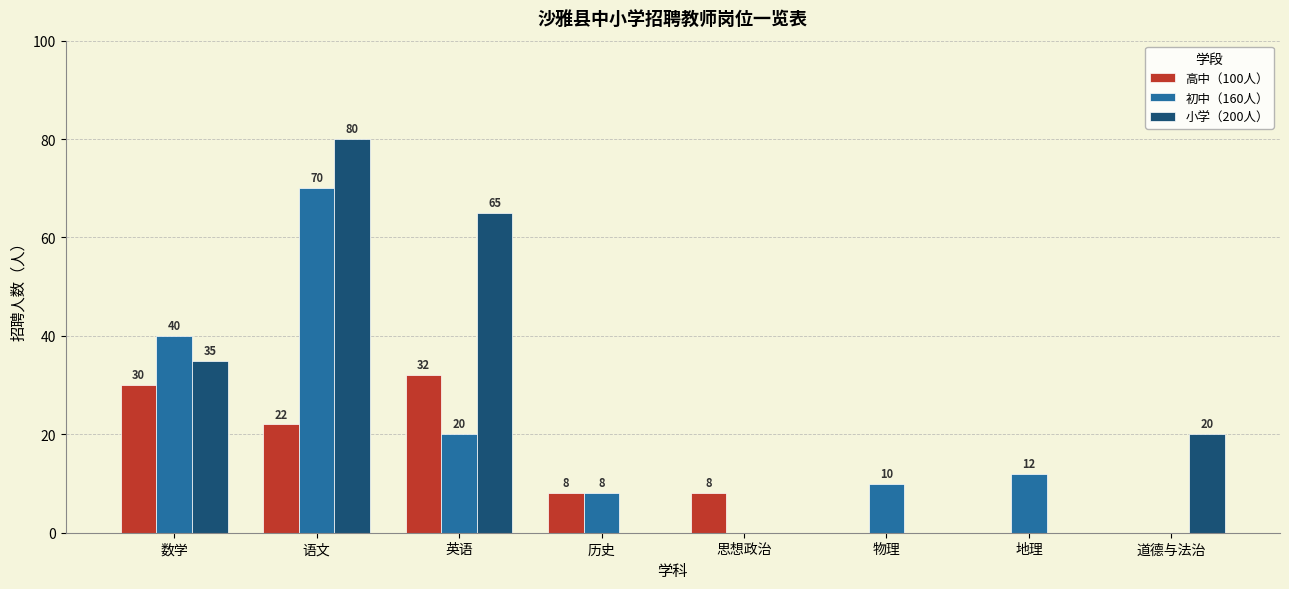

At which category is the sum across all series the highest?

语文